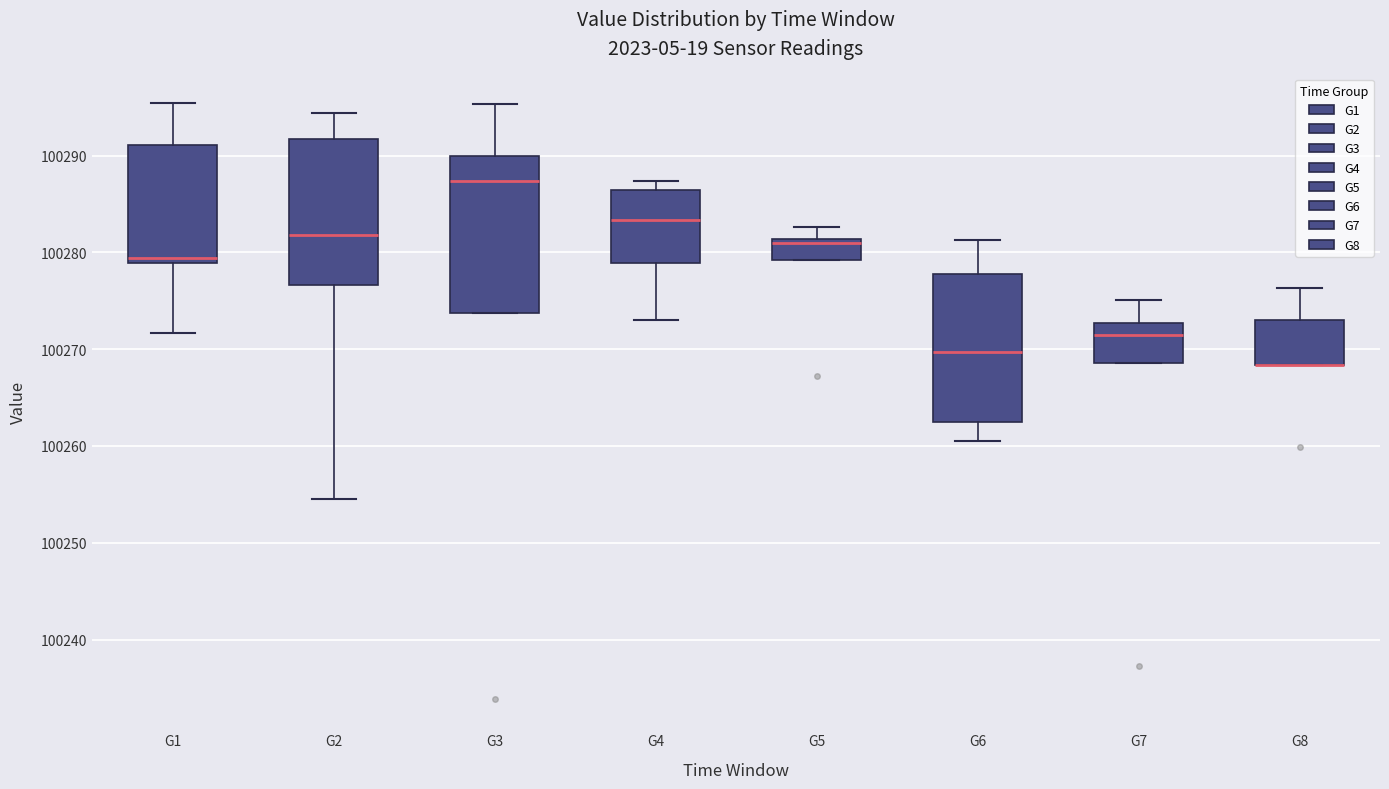

Reading left to right, transcribe this box plot: for each box, give where its median line is, the range the box spans, and where its two whiskers end, as read against the y-axis. The values are not printed on the chart, so give them approximately, as read against the axis.

G1: median 100279 (just above the box's lower edge), box 100279 to 100291, whiskers 100272 to 100295
G2: median 100282, box 100277 to 100292, whiskers 100255 to 100294
G3: median 100287, box 100274 to 100290, whiskers 100274 to 100295
G4: median 100283, box 100279 to 100286, whiskers 100273 to 100287
G5: median 100281 (just below the box's upper edge), box 100279 to 100281, whiskers 100279 to 100283
G6: median 100270, box 100263 to 100278, whiskers 100261 to 100281
G7: median 100271, box 100269 to 100273, whiskers 100269 to 100275
G8: median 100268 (drawn on the box's lower edge), box 100268 to 100273, whiskers 100268 to 100276